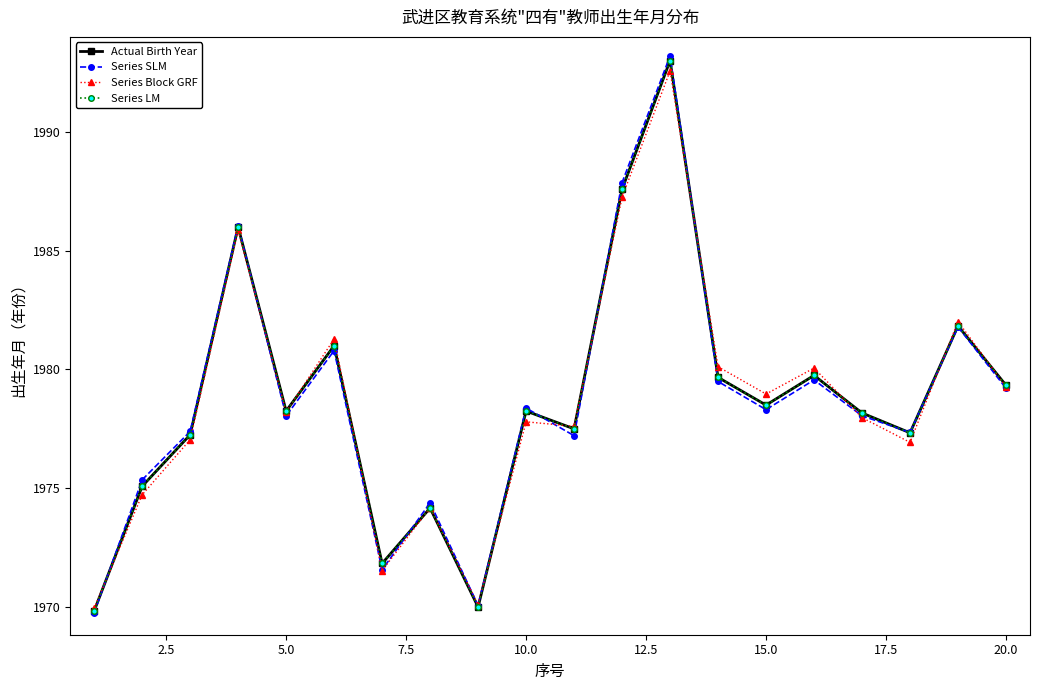

Does the chart have visible grid lines?

No